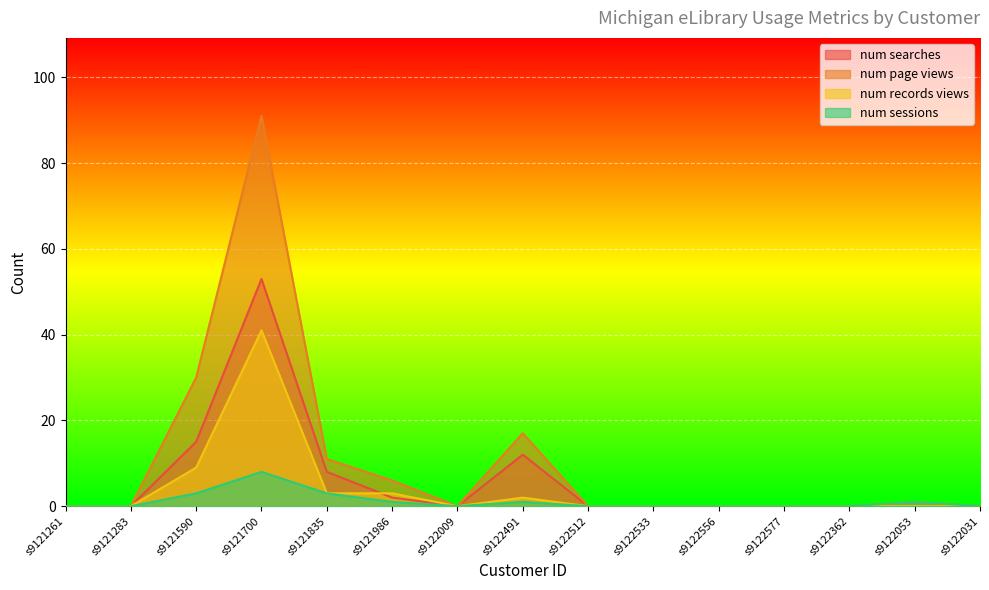

What is the sum of the num page views values at s9121590 and s9121261?

30